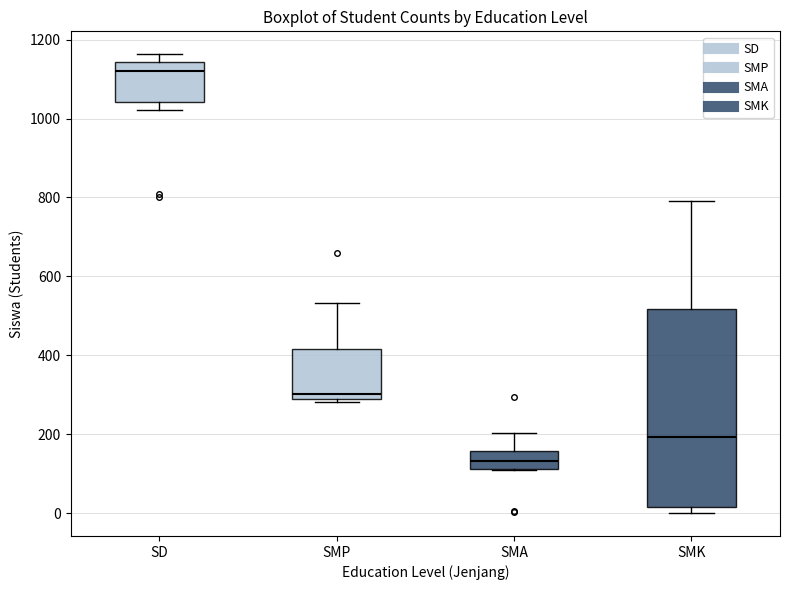

Which box's median line is the highest?

SD